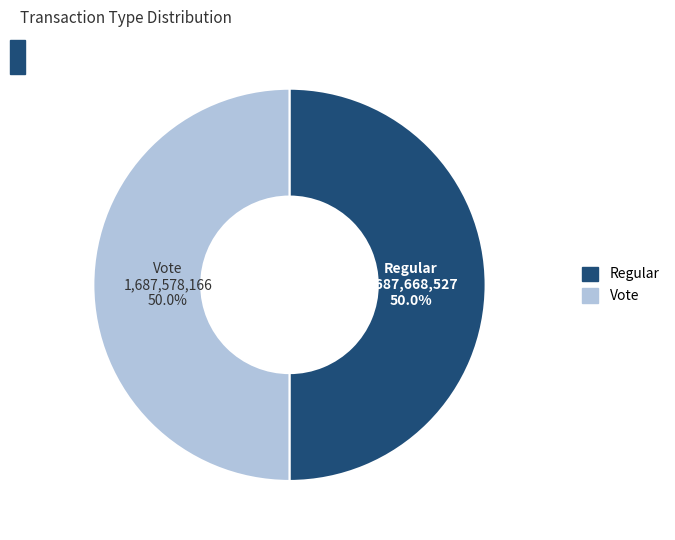

The Regular slice represents 50% of the pie. True or false?

True